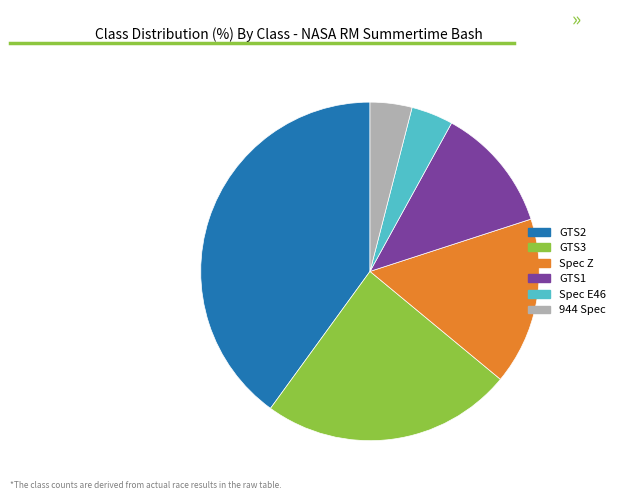

Does GTS3 represent more than half of the total?

No